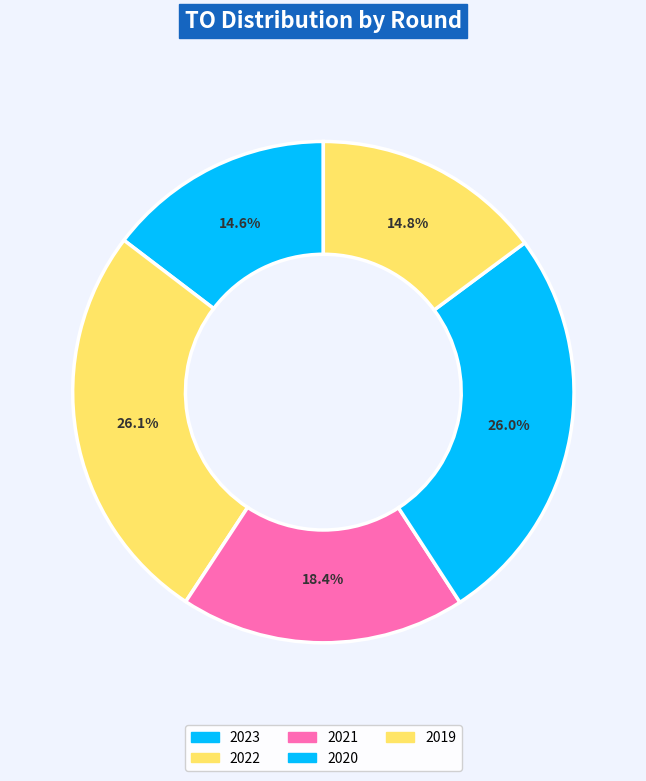

How many segments does this pie chart have?

5